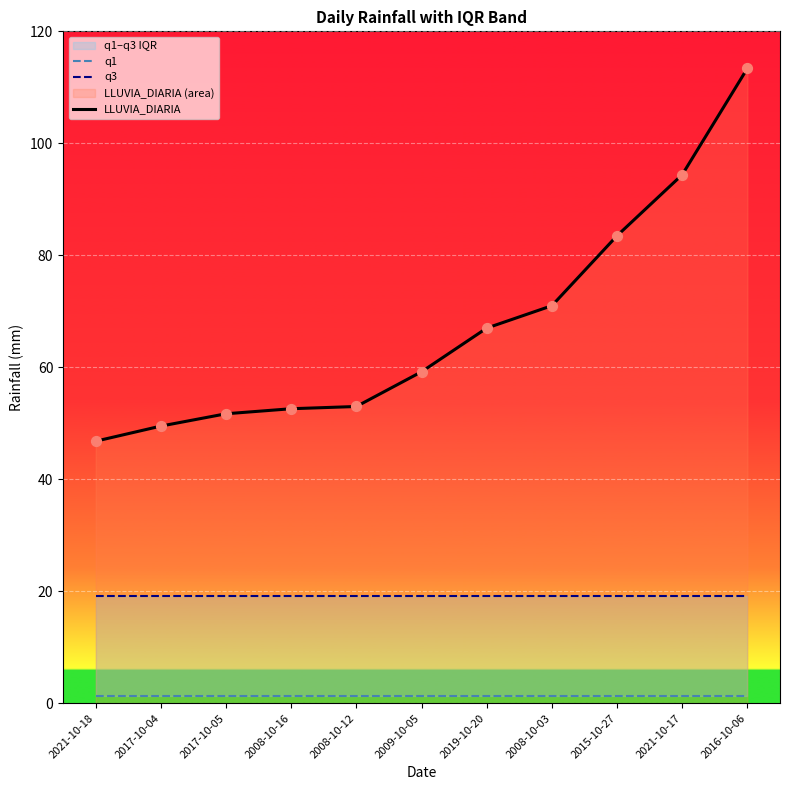

What is the total value across all series at 2009-10-05?

79.7